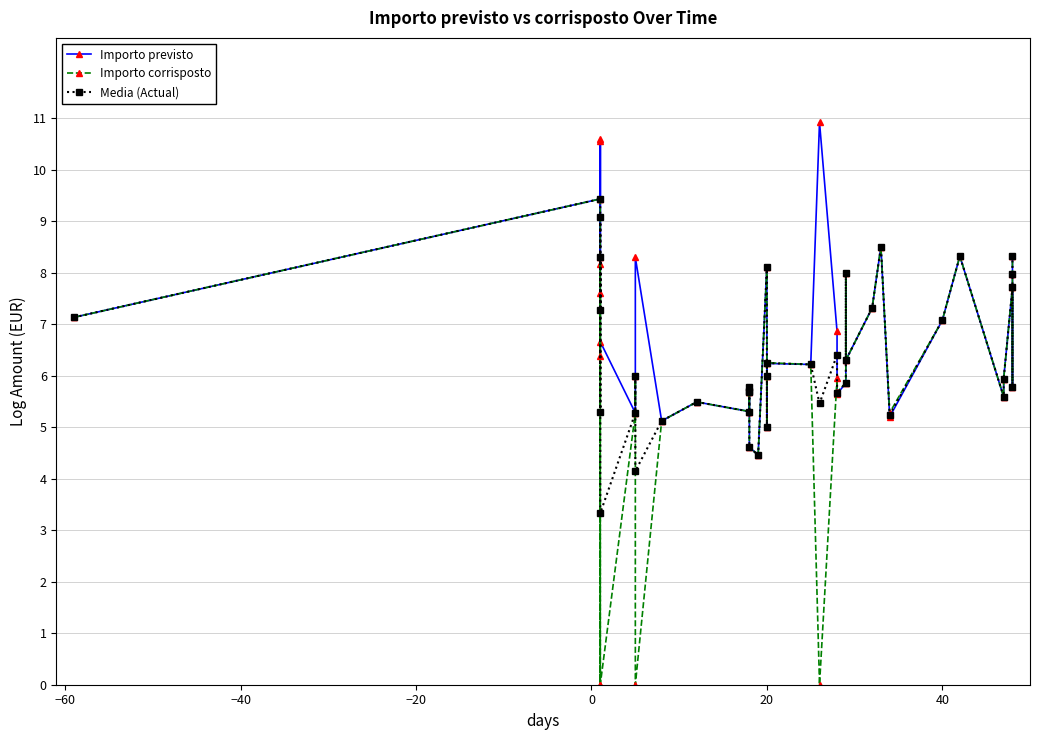

How many distinct data groups are displayed?

3